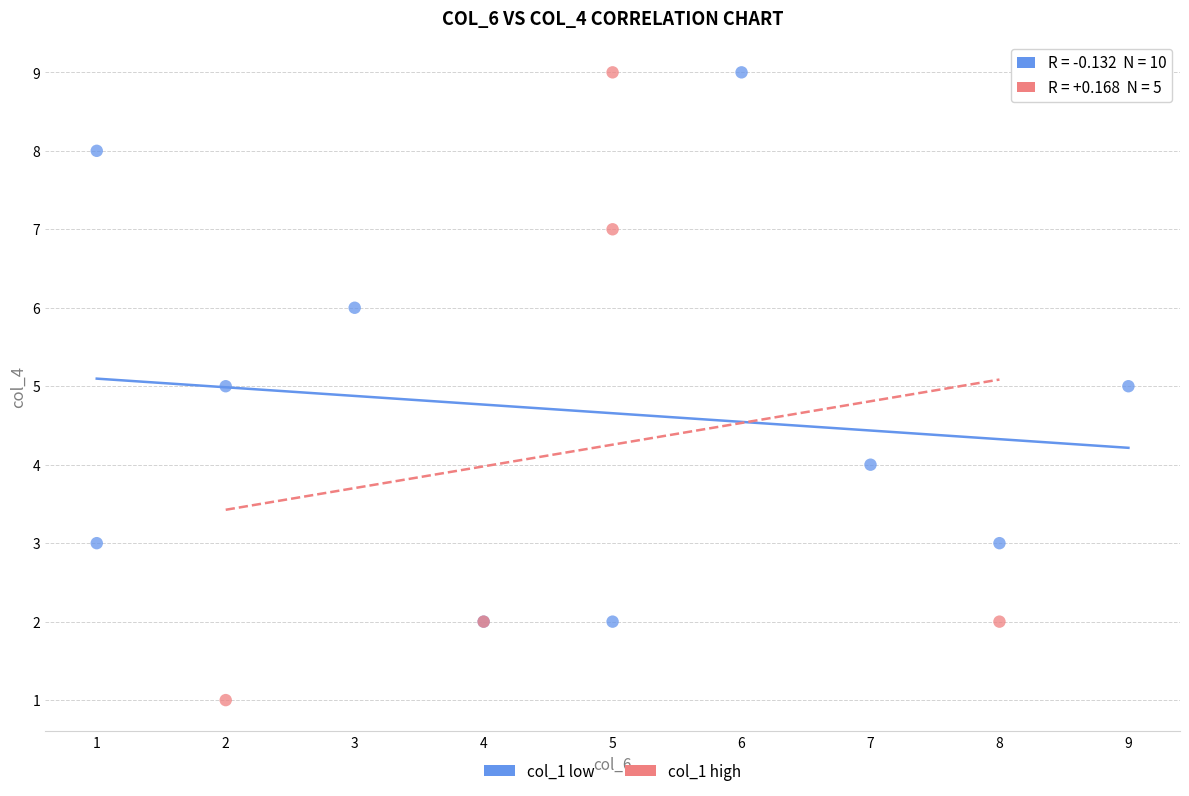

What are all the series names shown in the legend?

col_1 low, col_1 high